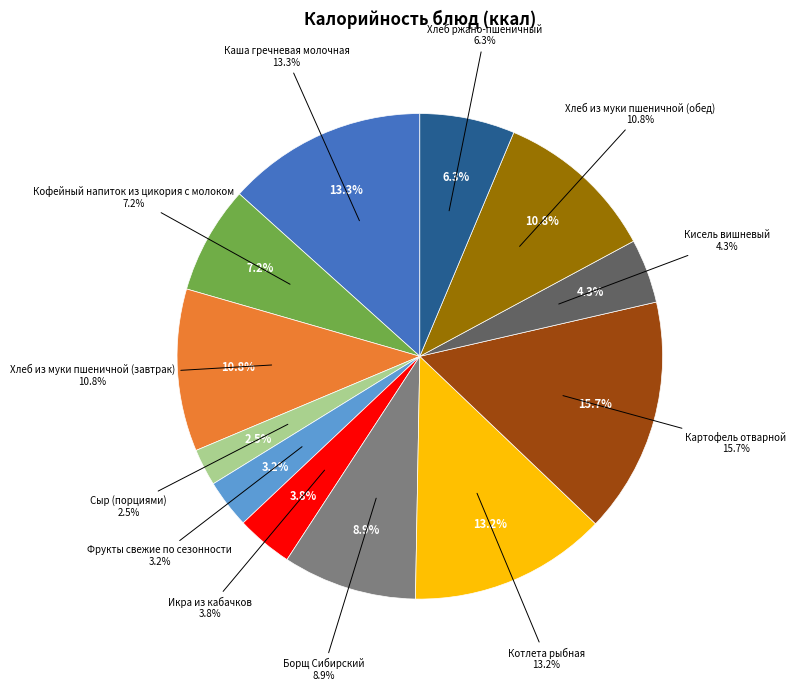

Does Кофейный напиток из цикория с молоком represent more than half of the total?

No